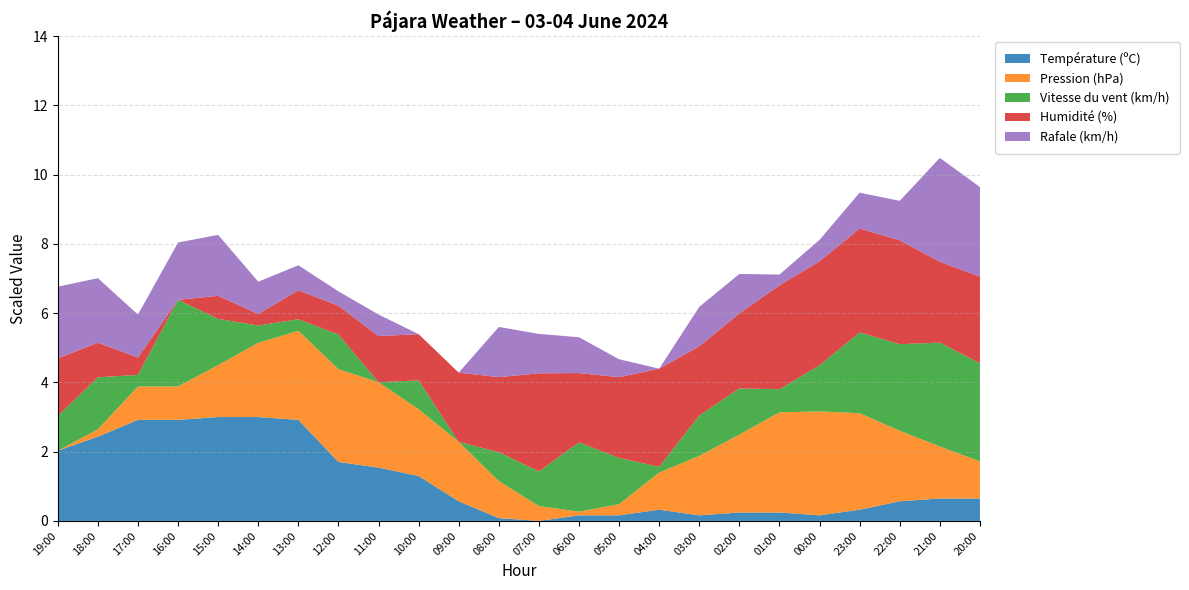

Reading right to left, list all the values displayed in this chart.

Température (ºC): 21.3	21.3	21.2	20.9	20.7	20.8	20.8	20.7	20.9	20.7	20.7	20.5	20.6	21.2	22.1	22.4	22.6	24.1	24.2	24.2	24.1	24.1	23.5	23.0
Pression (hPa): 1015.9	1016.3	1016.8	1017.5	1017.7	1017.6	1017.0	1016.5	1015.9	1015.2	1015.0	1015.3	1015.9	1016.5	1016.7	1017.2	1017.4	1017.3	1016.9	1016.3	1015.8	1015.8	1015.1	1014.9
Vitesse du vent (km/h): 24.0	25.0	22.0	21.0	15.0	11.0	15.0	14.0	8.0	15.0	19.0	13.0	12.0	7.0	12.0	7.0	13.0	9.0	10.0	15.0	22.0	9.0	16.0	13.0
Humidité (%): 62.0	61.0	65.0	65.0	65.0	65.0	60.0	59.0	64.0	61.0	59.0	64.0	60.0	59.0	55.0	55.0	52.0	52.0	49.0	51.0	47.0	50.0	53.0	57.0
Rafale (km/h): 55.0	59.0	41.0	40.0	36.0	33.0	41.0	41.0	30.0	35.0	40.0	41.0	44.0	30.0	30.0	36.0	34.0	37.0	39.0	47.0	46.0	42.0	48.0	50.0